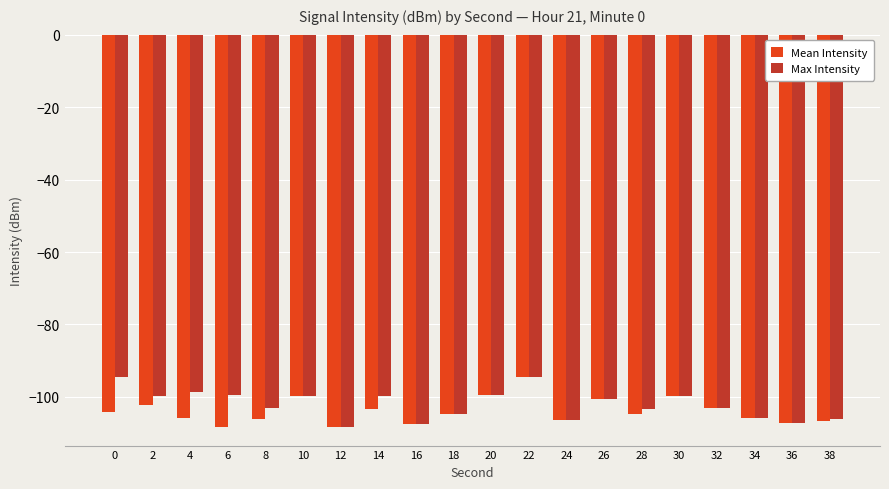

How many data points does each series have?

20